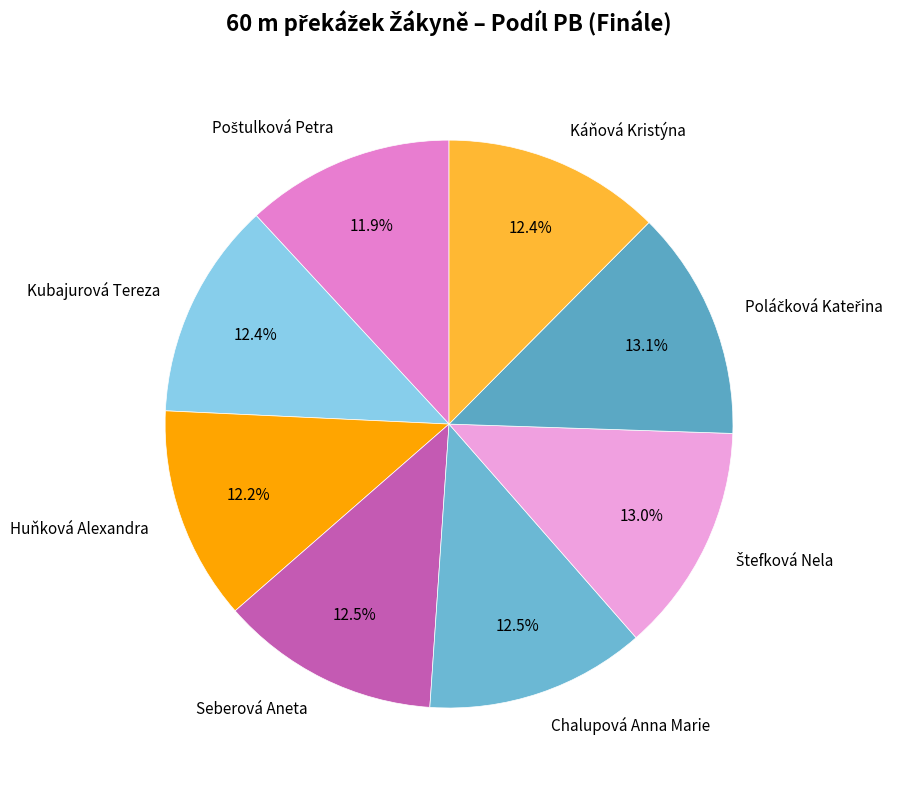

To the nearest percent, what is the average slice percentage?

12%